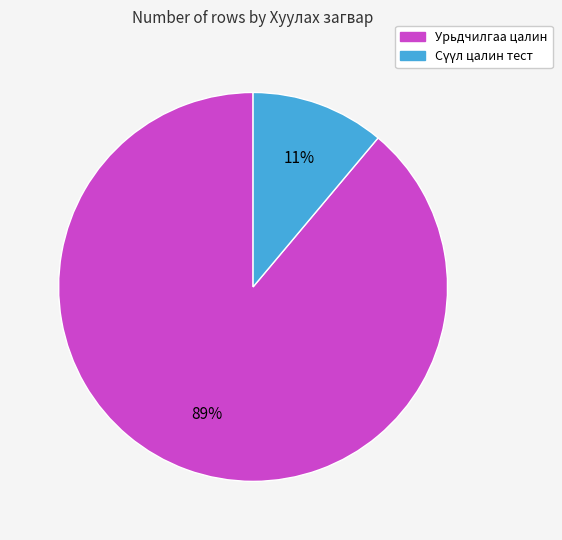

To the nearest percent, what is the difference between the largest and smallest slice percentages?

78%